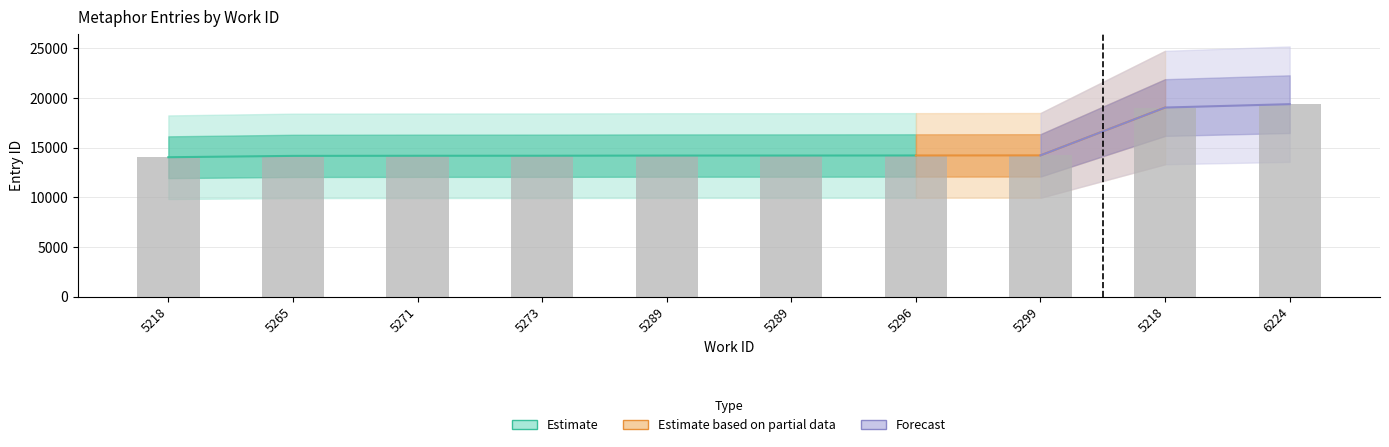

At which category does the chart reach its peak across all series?

6224